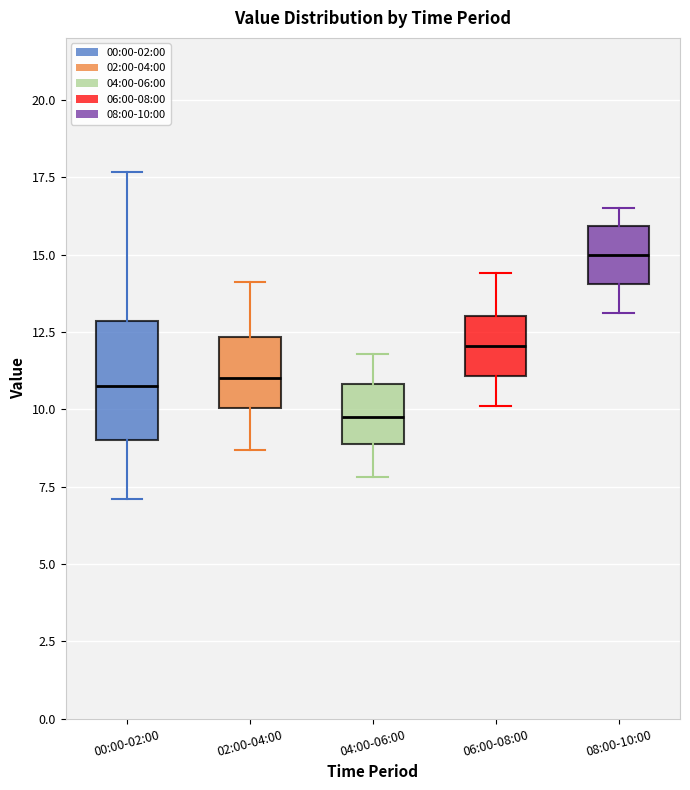

Which box's median line is the highest?

08:00-10:00